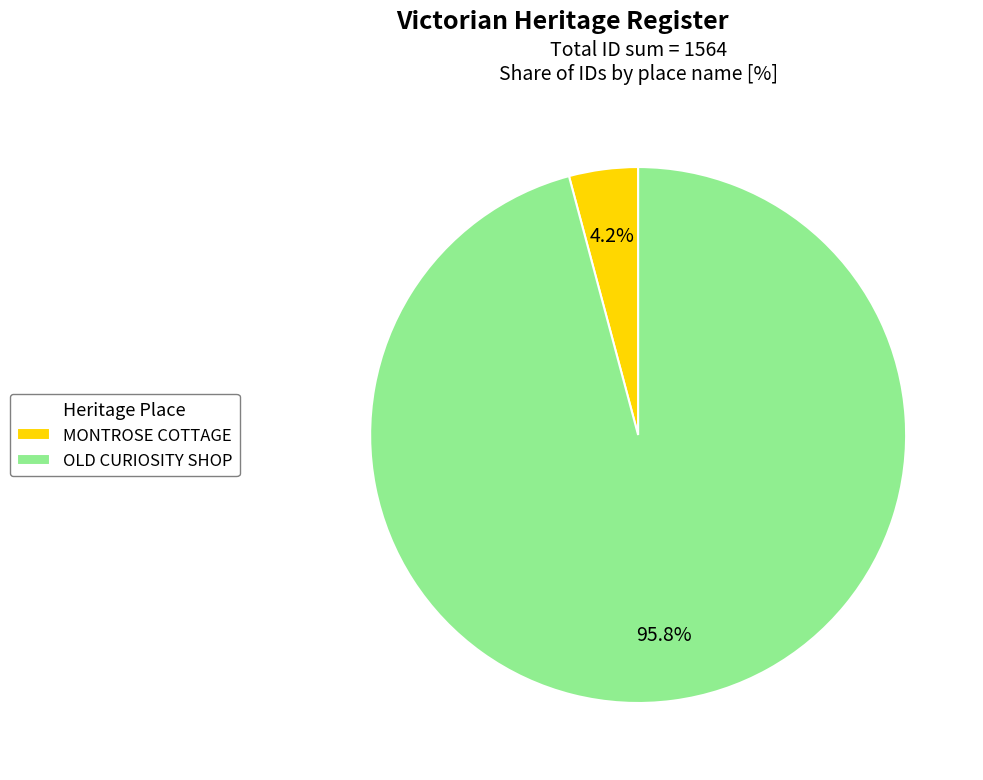

How many slices are in this pie chart?

2